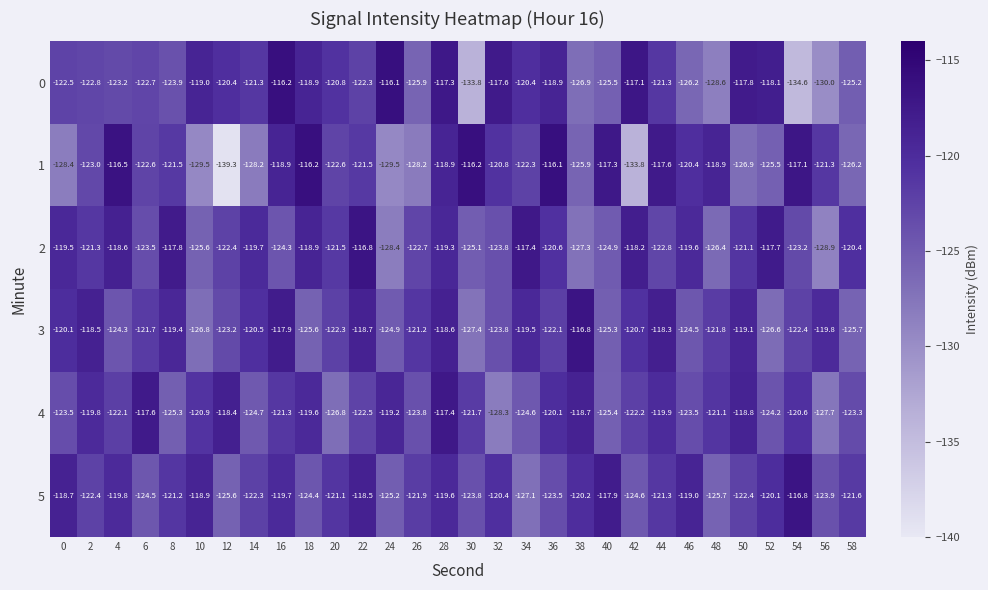

Which category has the highest value in the 5 series?

54